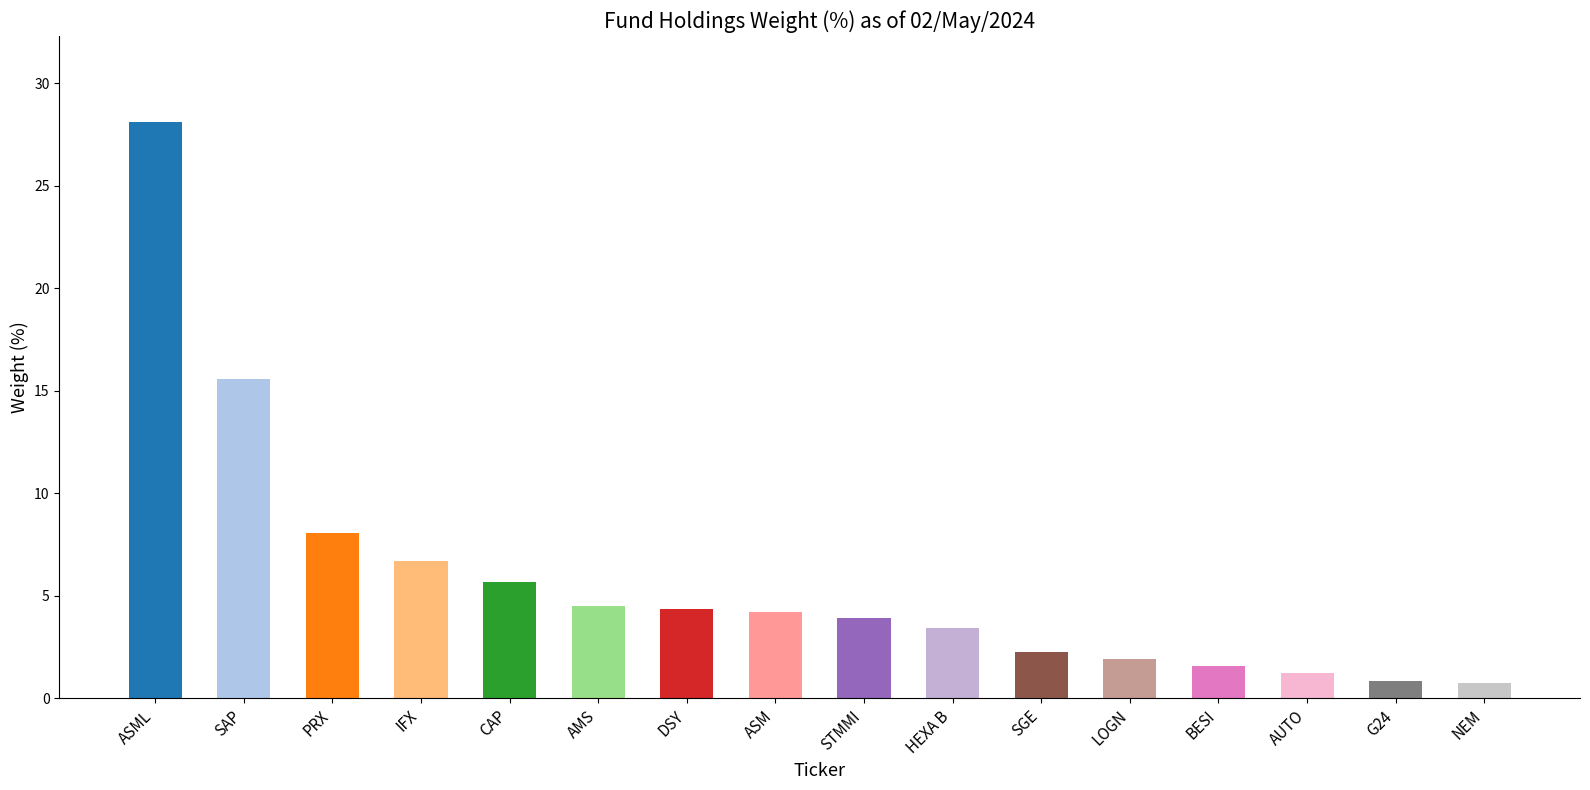

What is the difference between the second highest and minimum values?

14.8